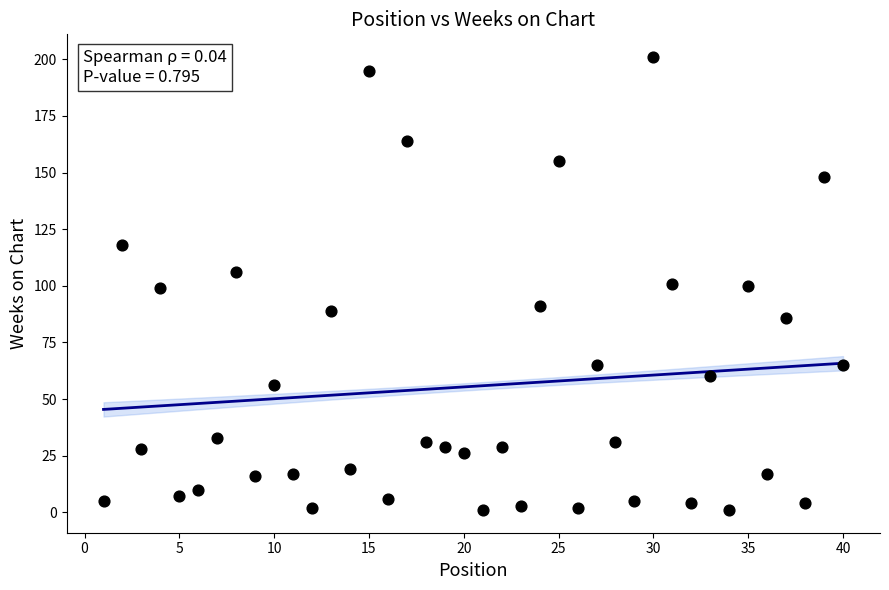

What is the range of Y values (max minus min)?

200